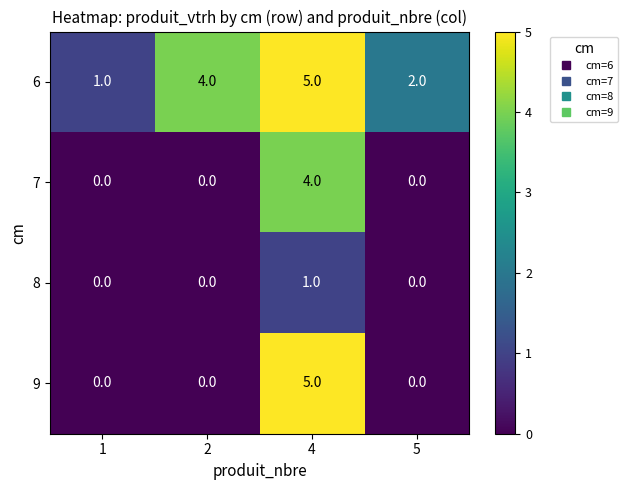

Count the number of data series in this chart.

4